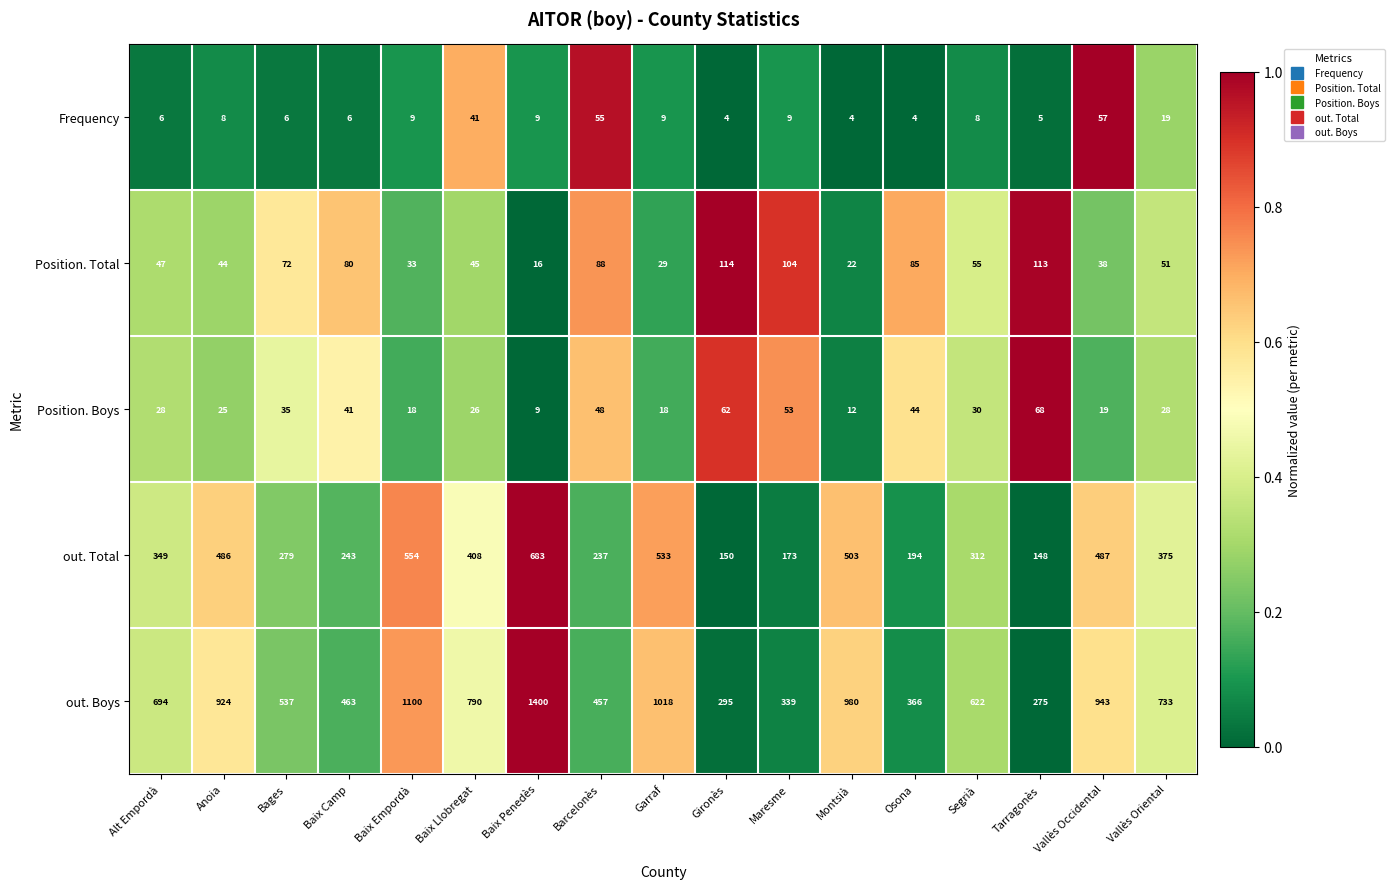

Which series has the largest range (max minus min)?

out. Boys